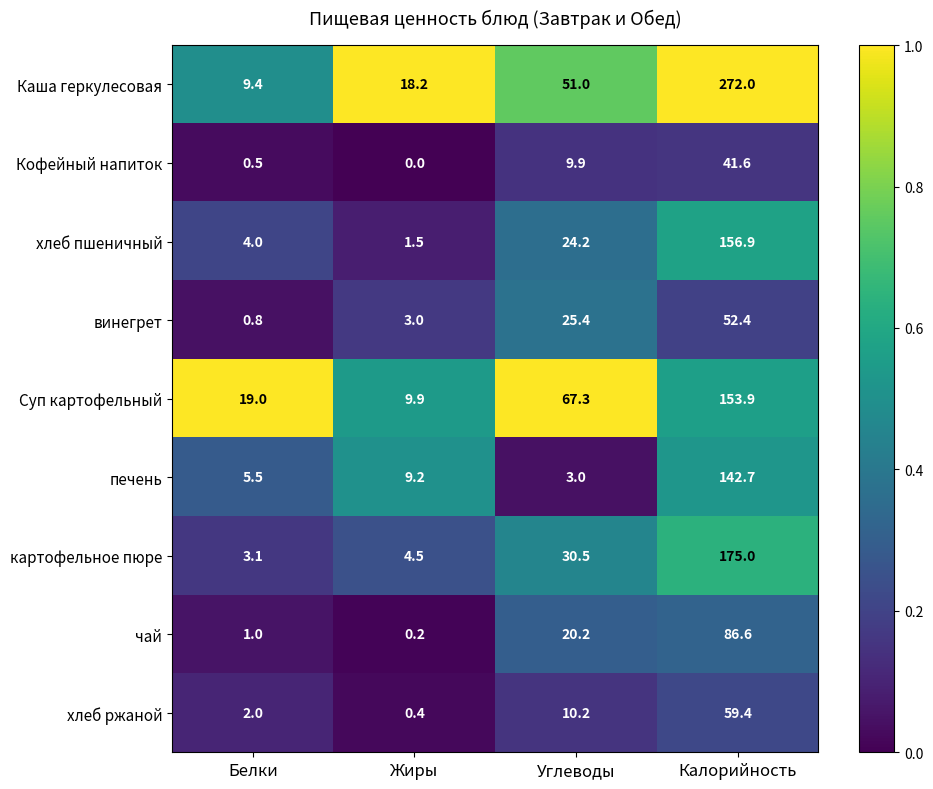

True or false: хлеб пшеничный has a value of 1.5 at Жиры.

True